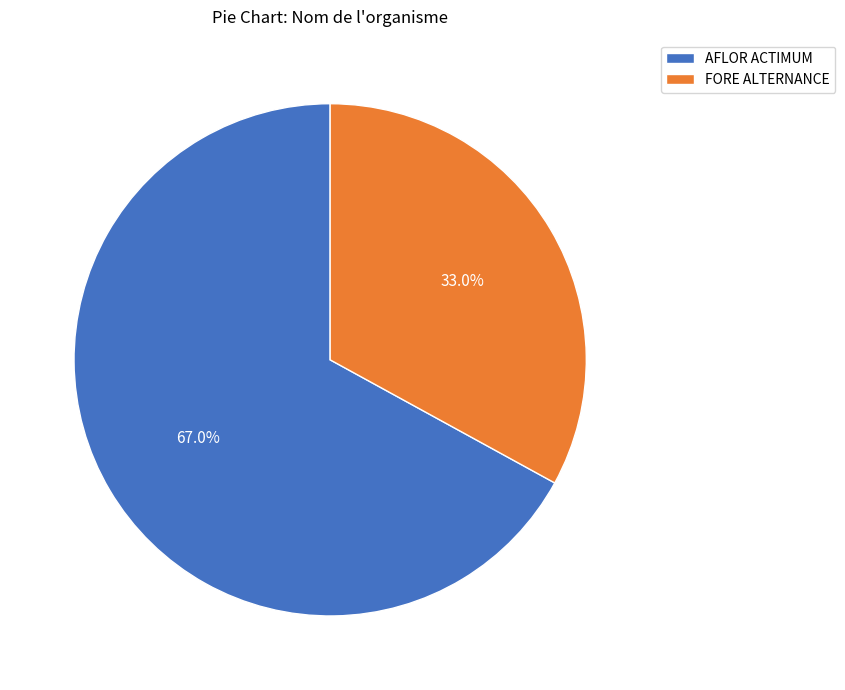

Rank the categories by value from highest to lowest.

AFLOR ACTIMUM, FORE ALTERNANCE